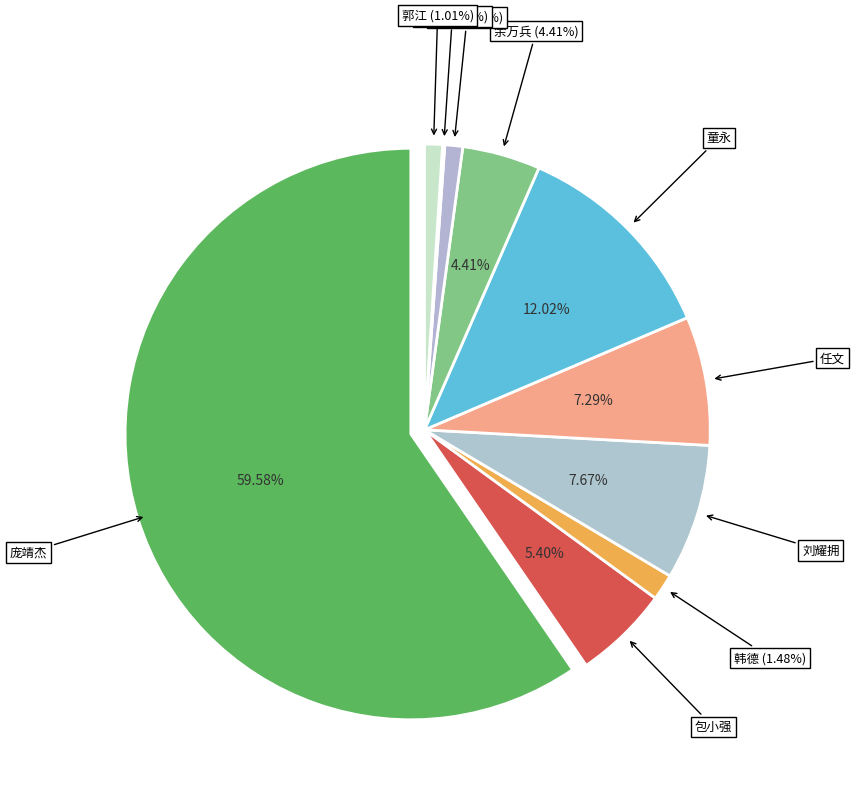

Which slice is the largest?

庞靖杰